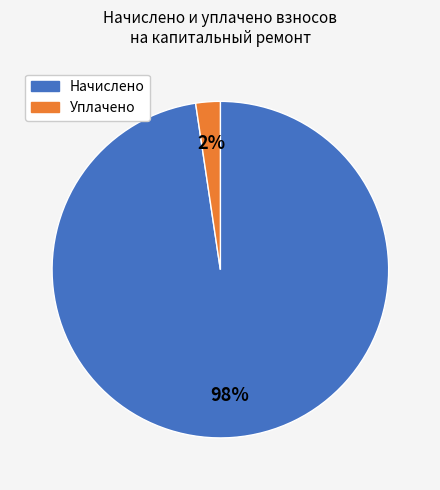

Is there any slice that represents more than half of the pie?

Yes